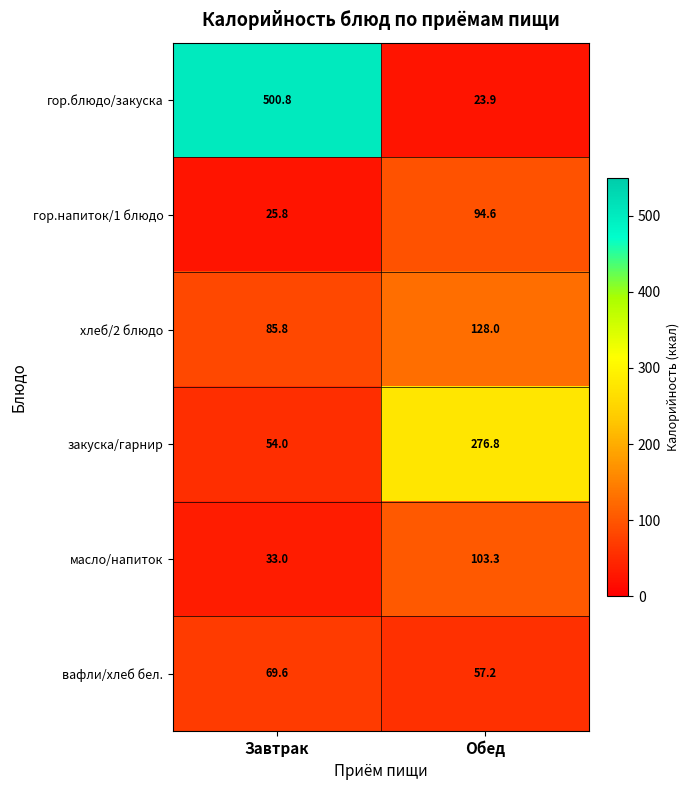

Which series has the largest range (max minus min)?

гор.блюдо/закуска